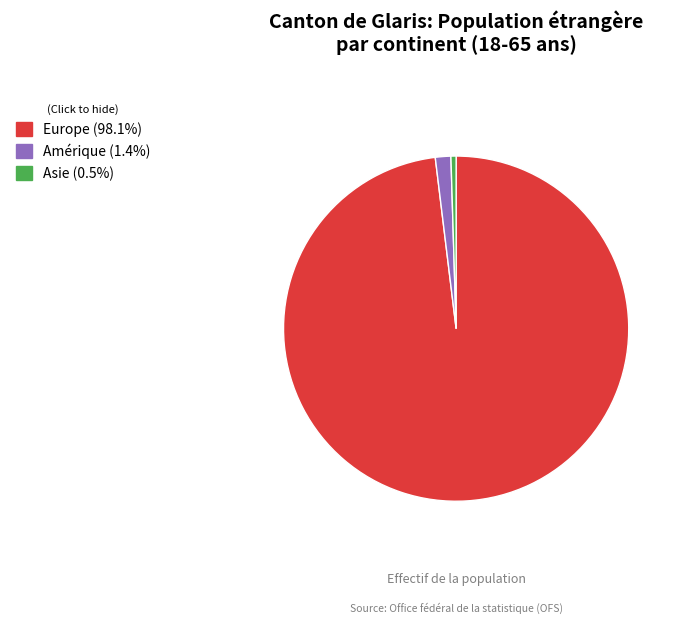

Is there a majority slice in this chart?

Yes